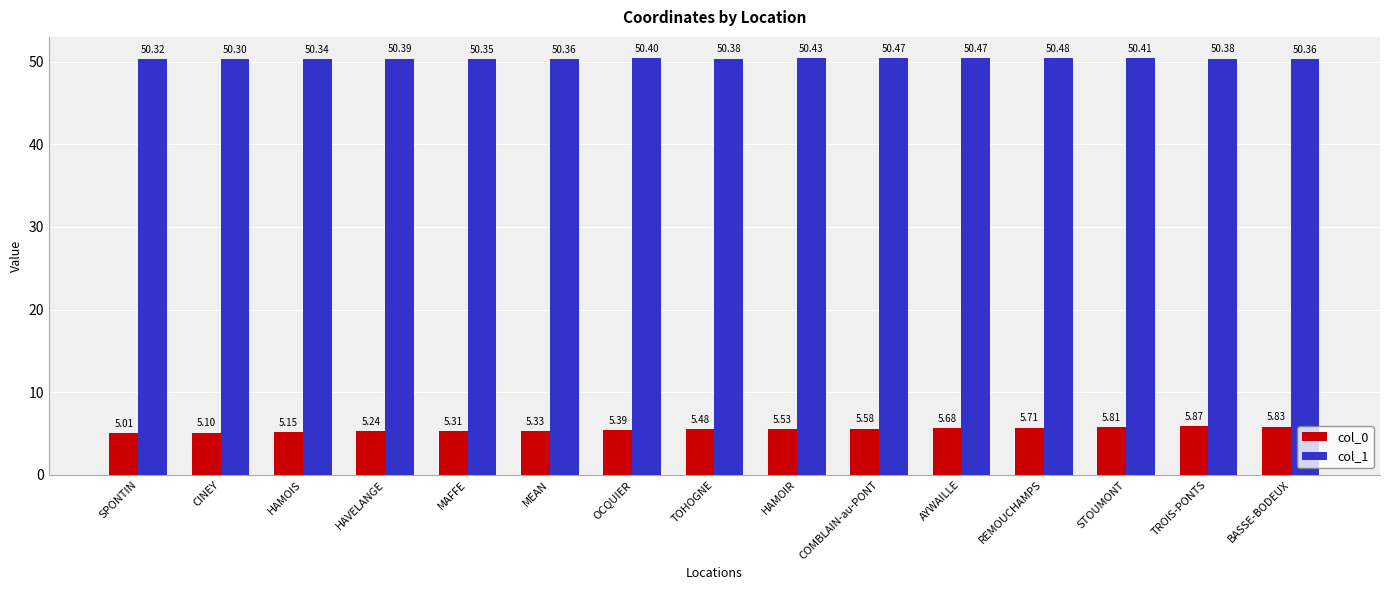

What are all the series names shown in the legend?

col_0, col_1